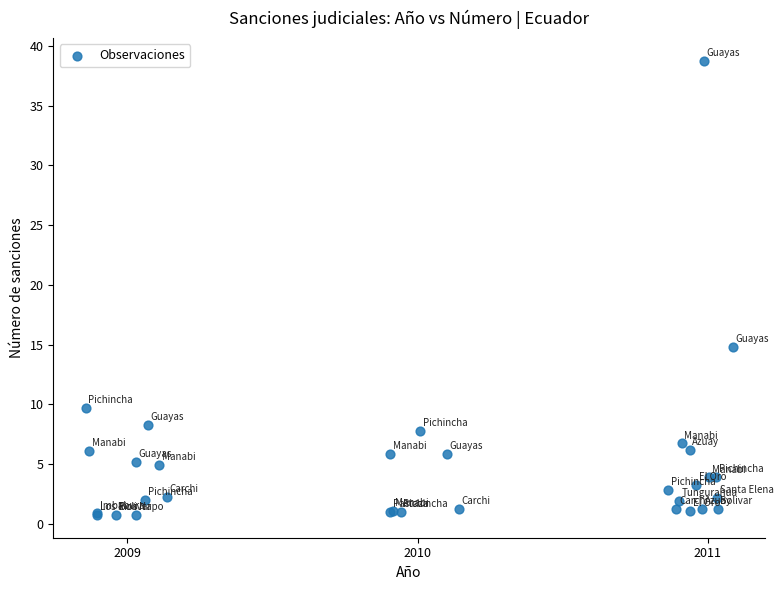

What Y value in the scatter plot is closest to 19?

14.8